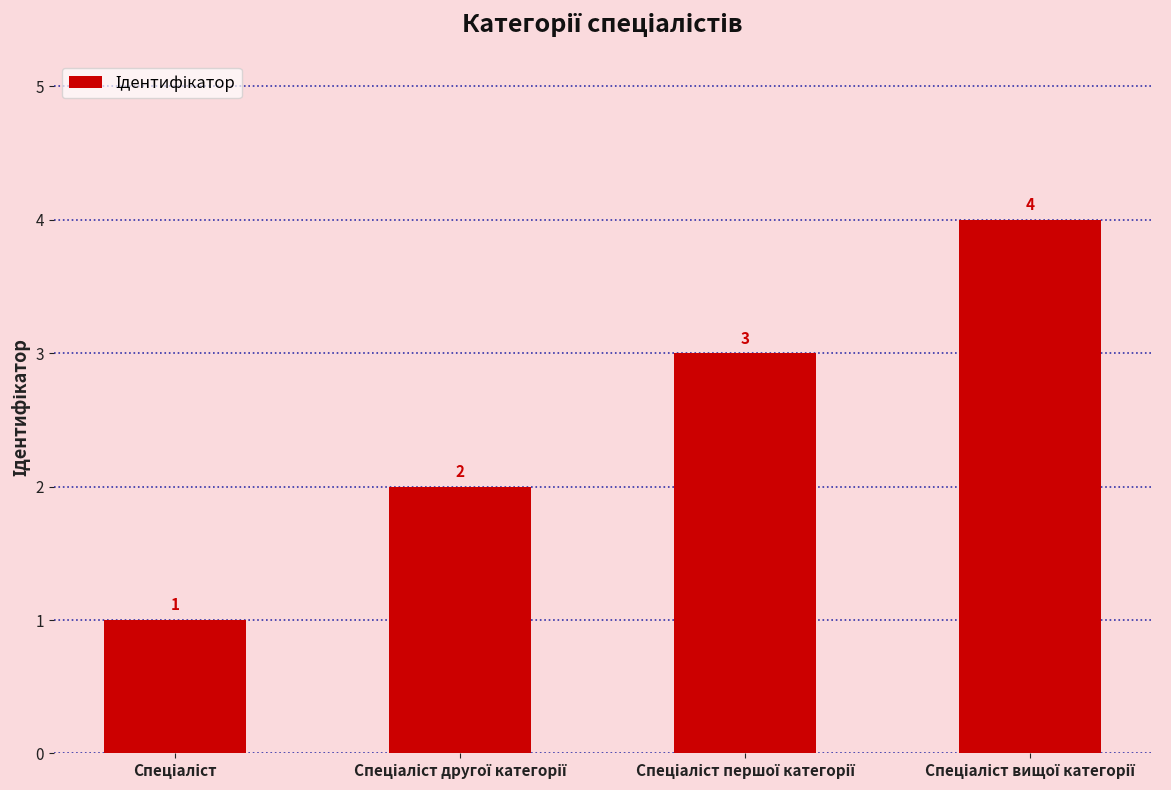

What is the difference between the second highest and minimum values?

2